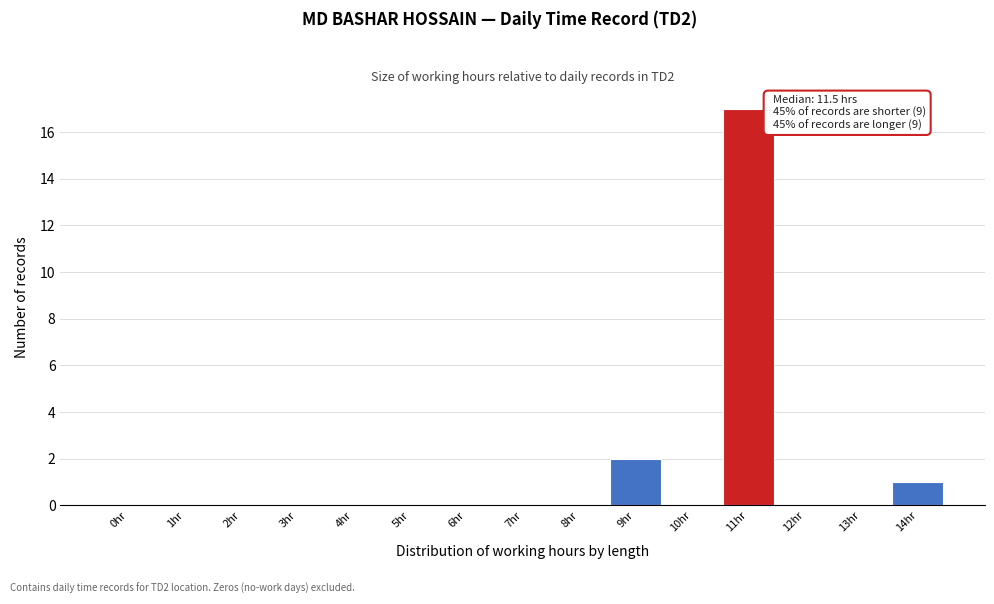

Reading right to left, extract all data points from this chart.

14hr=1	13hr=0	12hr=0	11hr=17	10hr=0	9hr=2	8hr=0	7hr=0	6hr=0	5hr=0	4hr=0	3hr=0	2hr=0	1hr=0	0hr=0